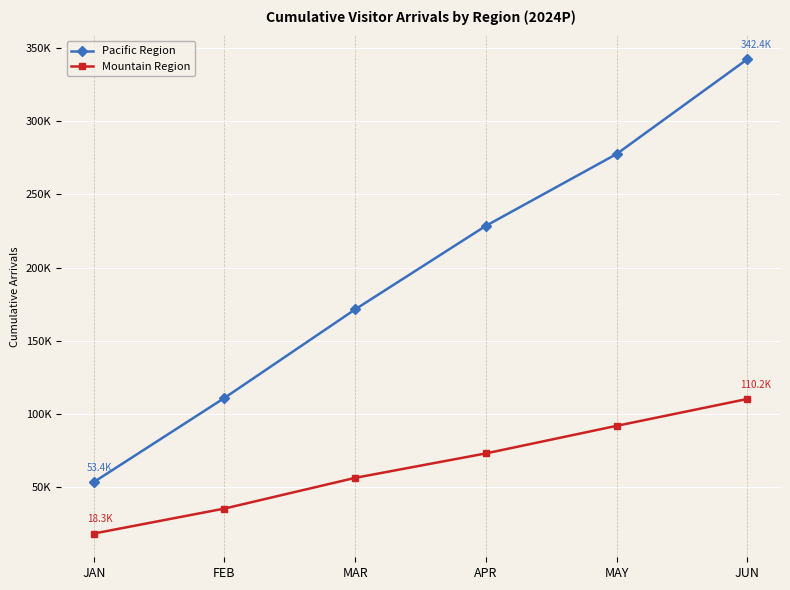

Is it true that Pacific Region equals 110933.0 at FEB?

True